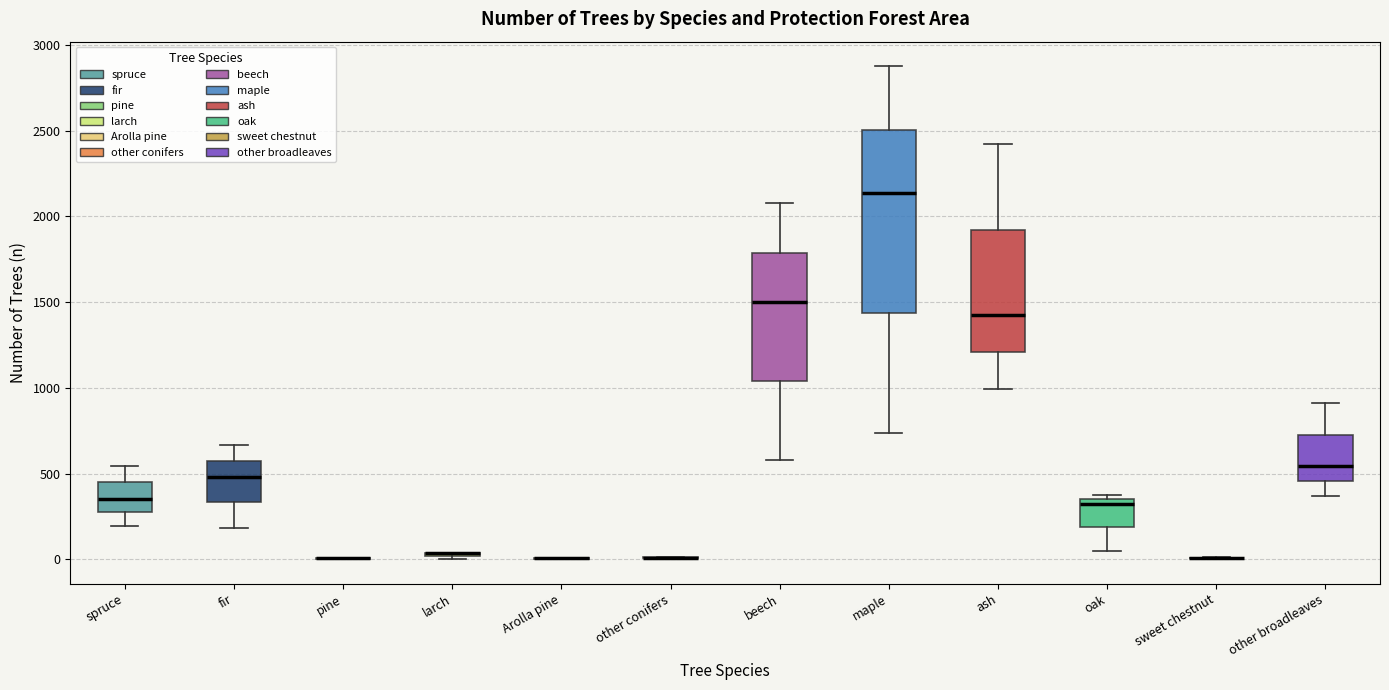

Reading left to right, read every box against the y-axis: the position of its median line, the range the box covers, and the ends of its whiskers. The values are not printed on the chart, so give them approximately, as read against the axis.

spruce: median 350, box 250 to 450, whiskers 200 to 550
fir: median 500, box 350 to 550, whiskers 200 to 650
pine: box collapsed to a line at 0, whiskers 0 to 0
larch: box collapsed to a line at 50, whiskers 0 to 50
Arolla pine: box collapsed to a line at 0, whiskers 0 to 0
other conifers: box collapsed to a line at 0, whiskers 0 to 0
beech: median 1500, box 1050 to 1800, whiskers 600 to 2100
maple: median 2150, box 1450 to 2500, whiskers 750 to 2900
ash: median 1450, box 1200 to 1900, whiskers 1000 to 2400
oak: median 350 (just below the box's upper edge), box 200 to 350, whiskers 50 to 350 (just above the box's upper edge)
sweet chestnut: box collapsed to a line at 0, whiskers 0 to 0
other broadleaves: median 550, box 450 to 750, whiskers 350 to 900